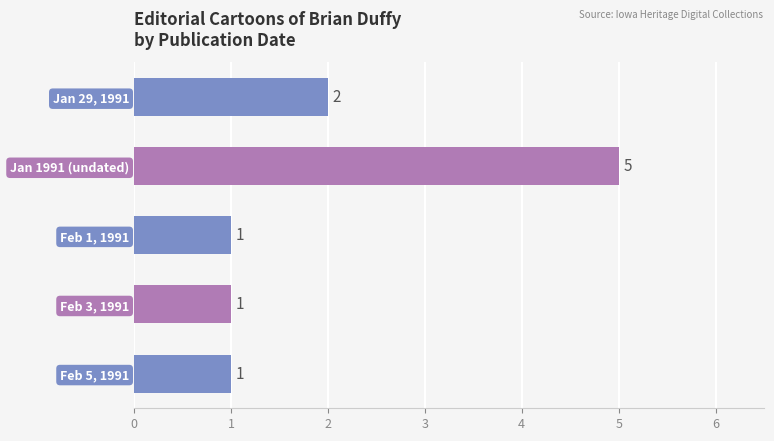

What is the change in value from Jan 29, 1991 to Jan 1991 (undated)?

+3